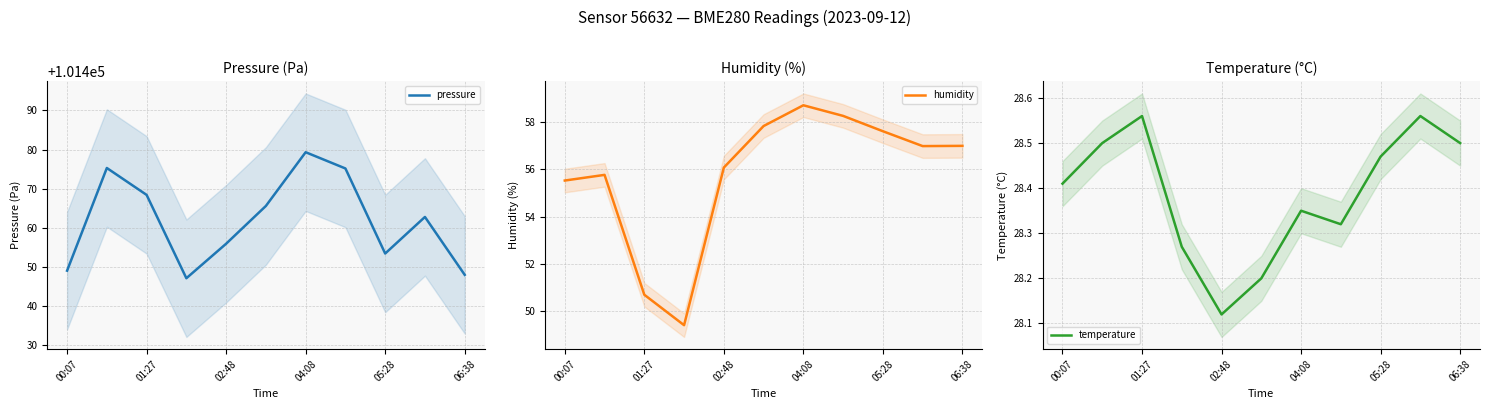

The humidity series shows 57.6 at 05:28. True or false?

True